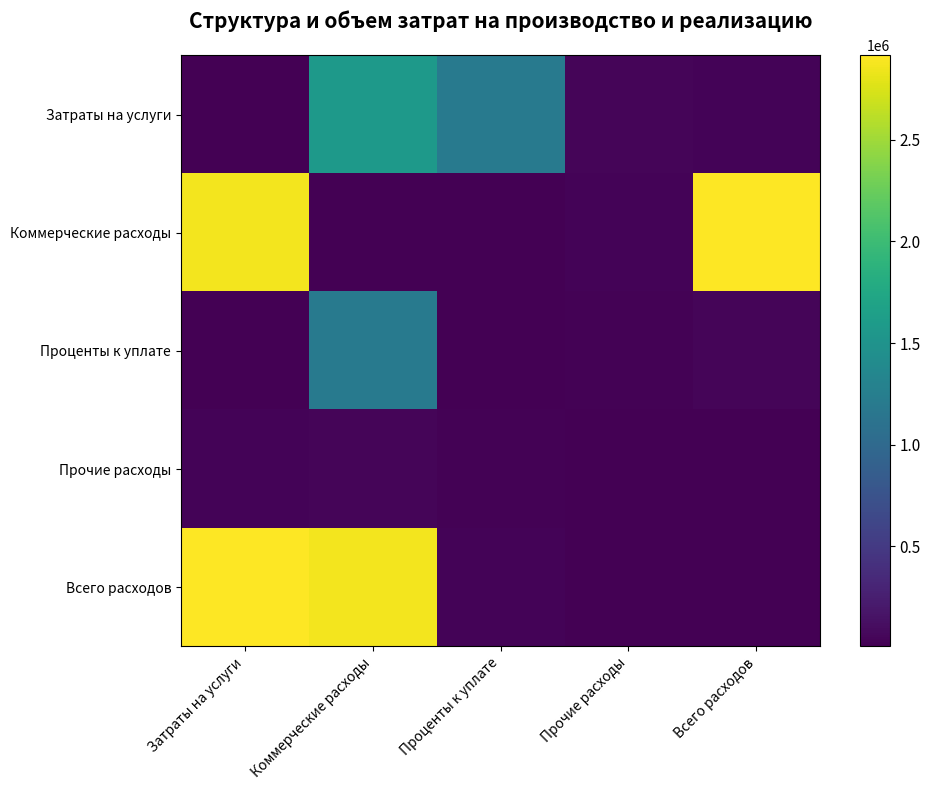

Which series has the largest range (max minus min)?

Коммерческие расходы